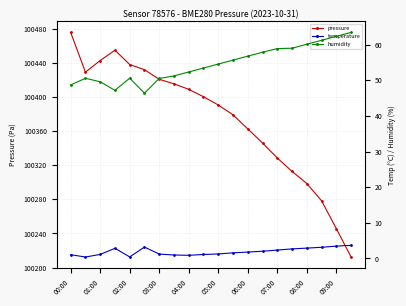

True or false: pressure has more than 2 interior local peaks.

False